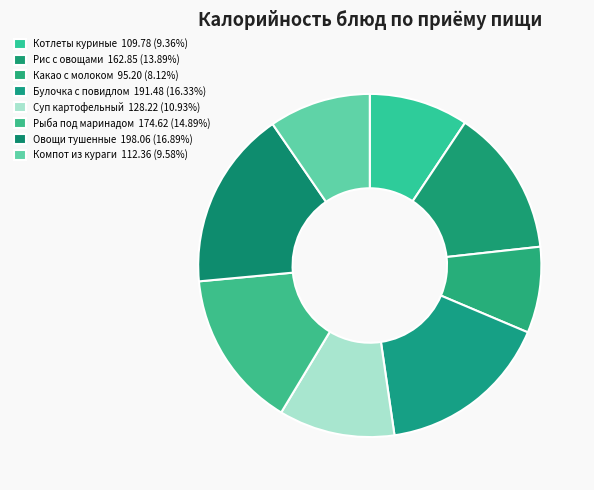

How many segments does this pie chart have?

8